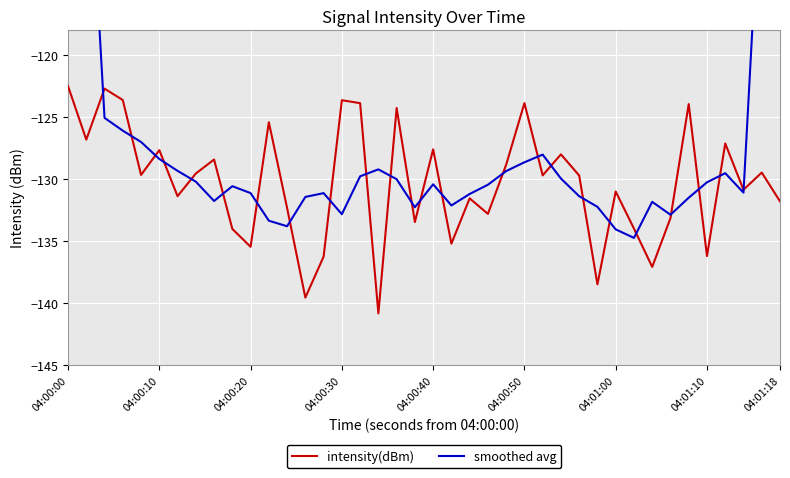

What is the minimum value for intensity(dBm)?

-140.8